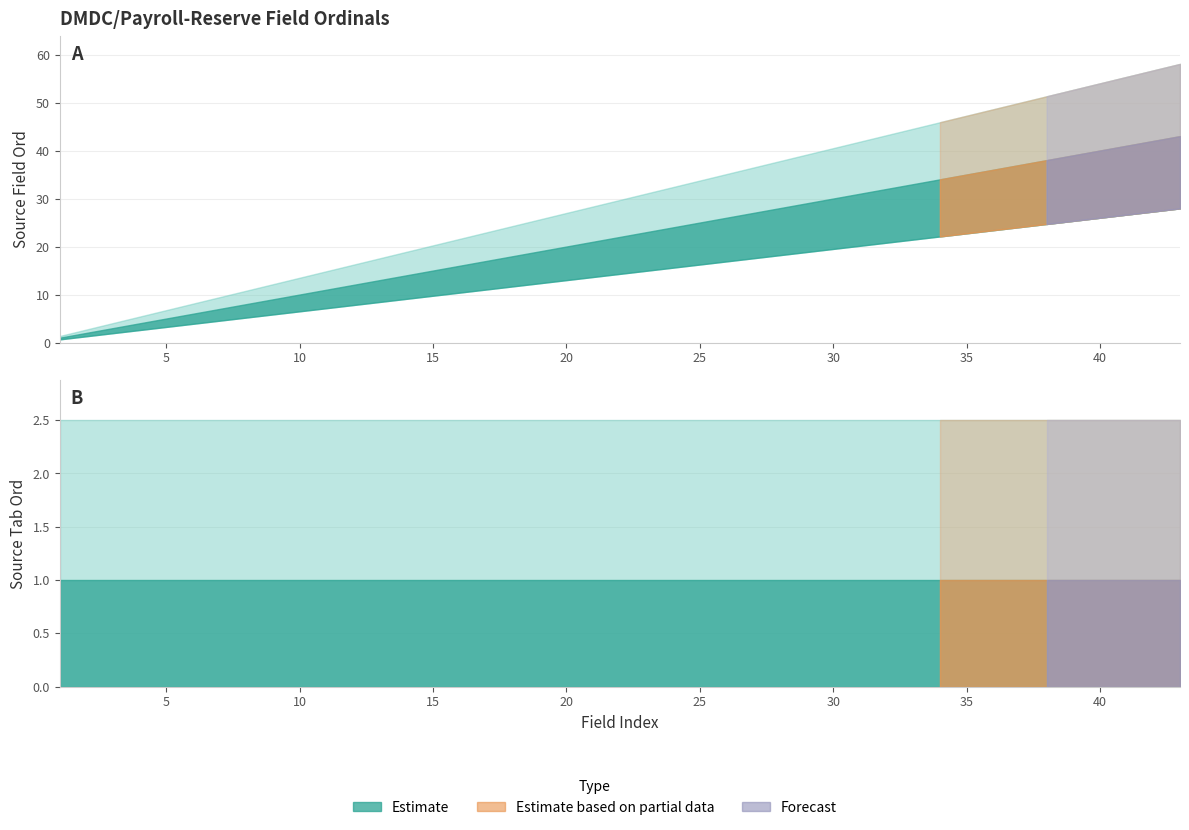

How many lines are shown in the chart?

2